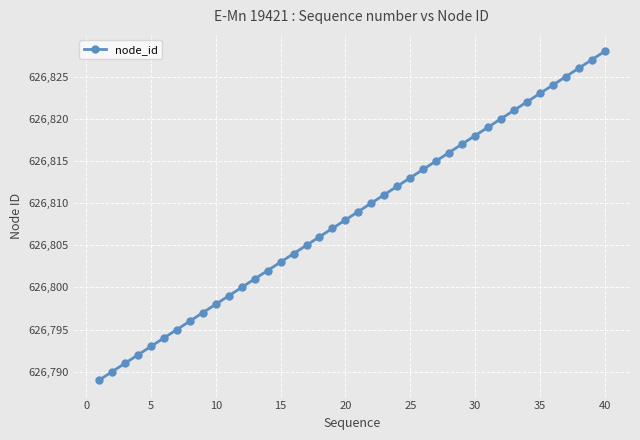

Reading right to left, what are all the values shown in this chart?

626828	626827	626826	626825	626824	626823	626822	626821	626820	626819	626818	626817	626816	626815	626814	626813	626812	626811	626810	626809	626808	626807	626806	626805	626804	626803	626802	626801	626800	626799	626798	626797	626796	626795	626794	626793	626792	626791	626790	626789